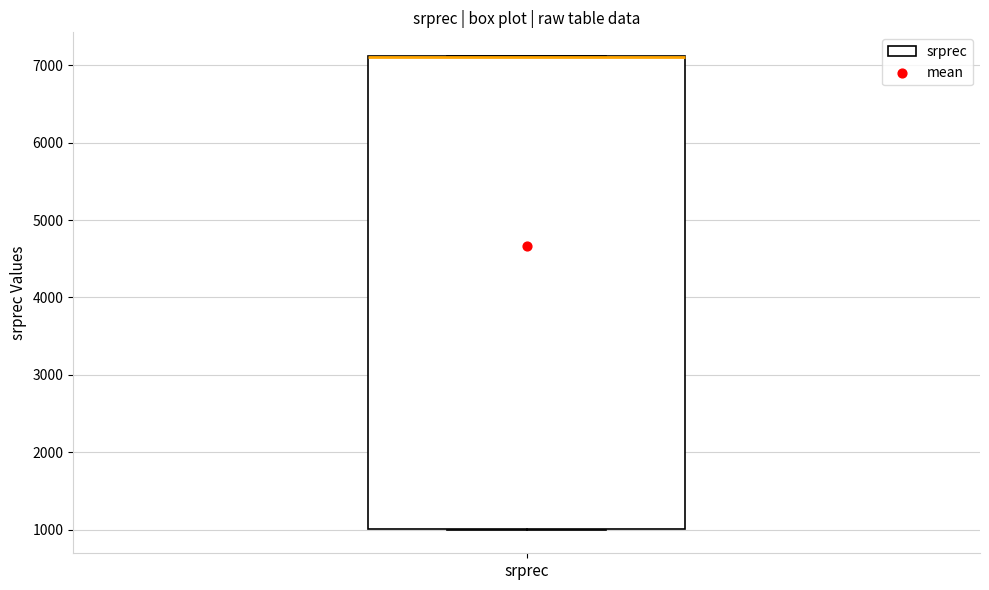

Where is the lower edge of the box for srprec on the y-axis? The values are not printed on the chart, so give them approximately, as read against the axis.

1000